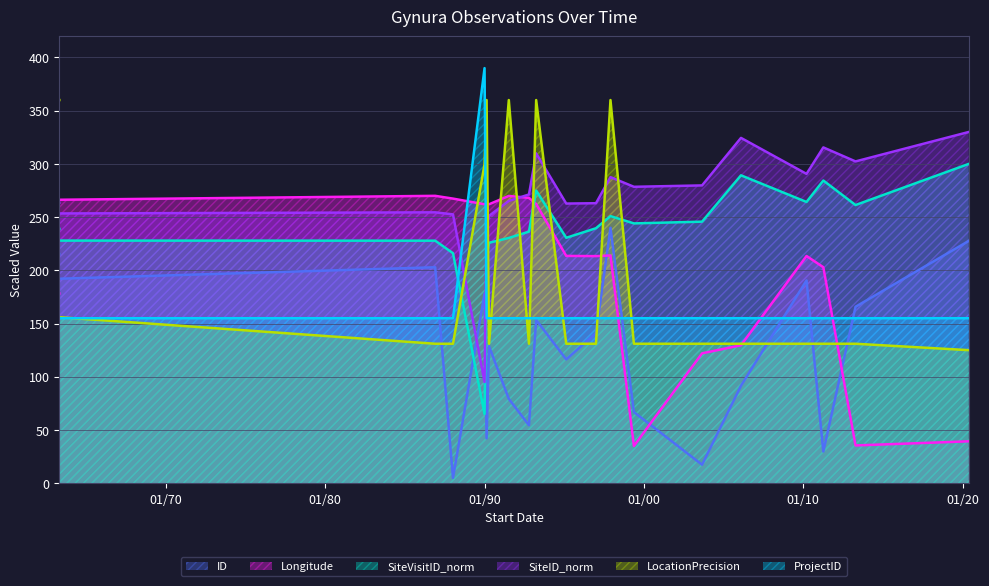

Is it true that SiteVisitID_norm equals 350.9 at 1996-12-29?

False